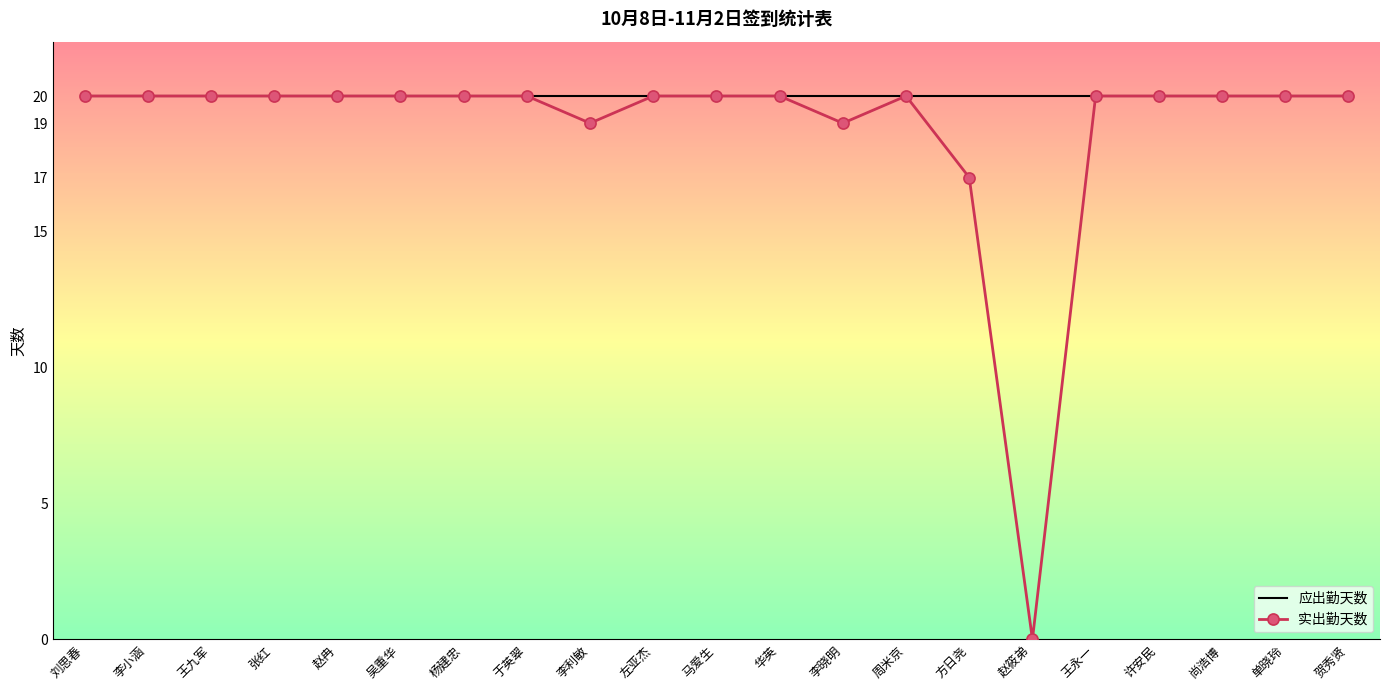

Reading left to right, list all the values displayed in this chart.

应出勤天数: 刘思春=20	李小涵=20	王九军=20	张红=20	赵冉=20	吴重华=20	杨建忠=20	于英翠=20	李利敏=20	左亚杰=20	马爱生=20	华英=20	李晓明=20	周米京=20	方日尧=20	赵筱弟=20	王永一=20	许安民=20	尚浩博=20	单晓玲=20	贺秀贤=20
实出勤天数: 刘思春=20	李小涵=20	王九军=20	张红=20	赵冉=20	吴重华=20	杨建忠=20	于英翠=20	李利敏=19	左亚杰=20	马爱生=20	华英=20	李晓明=19	周米京=20	方日尧=17	赵筱弟=0	王永一=20	许安民=20	尚浩博=20	单晓玲=20	贺秀贤=20